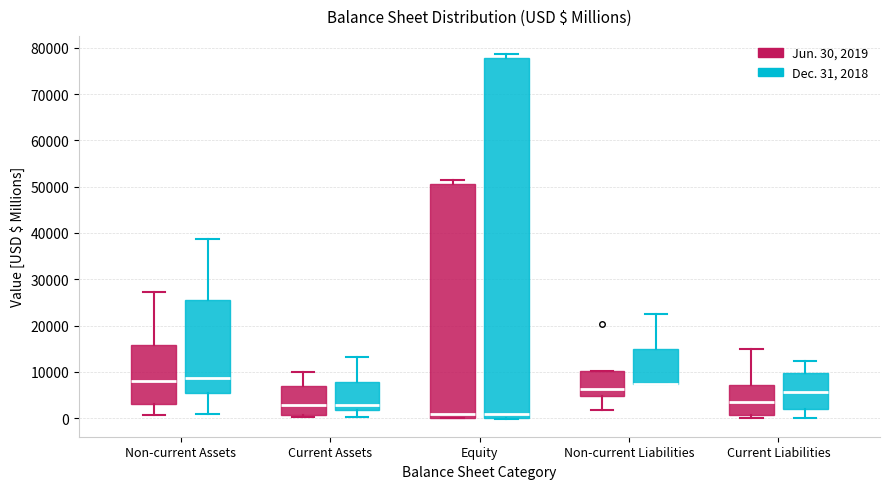

Reading left to right, read every box against the y-axis: the position of its median line, the range the box covers, and the ends of its whiskers. The values are not printed on the chart, so give them approximately, as read against the axis.

Non-current Assets (Jun. 30, 2019): median 8000, box 3000 to 16000, whiskers 1000 to 27000
Non-current Assets (Dec. 31, 2018): median 9000, box 5000 to 25000, whiskers 1000 to 39000
Current Assets (Jun. 30, 2019): median 3000, box 1000 to 7000, whiskers 0 to 10000
Current Assets (Dec. 31, 2018): median 3000, box 2000 to 8000, whiskers 0 to 13000
Equity (Jun. 30, 2019): median 1000, box 0 to 51000, whiskers 0 to 51000 (just above the box's upper edge)
Equity (Dec. 31, 2018): median 1000, box 0 to 78000, whiskers 0 to 79000
Non-current Liabilities (Jun. 30, 2019): median 6000, box 5000 to 10000, whiskers 2000 to 10000
Non-current Liabilities (Dec. 31, 2018): median 7000 (drawn on the box's lower edge), box 7000 to 15000, whiskers 7000 to 22000
Current Liabilities (Jun. 30, 2019): median 3000, box 1000 to 7000, whiskers 0 to 15000
Current Liabilities (Dec. 31, 2018): median 6000, box 2000 to 10000, whiskers 0 to 12000